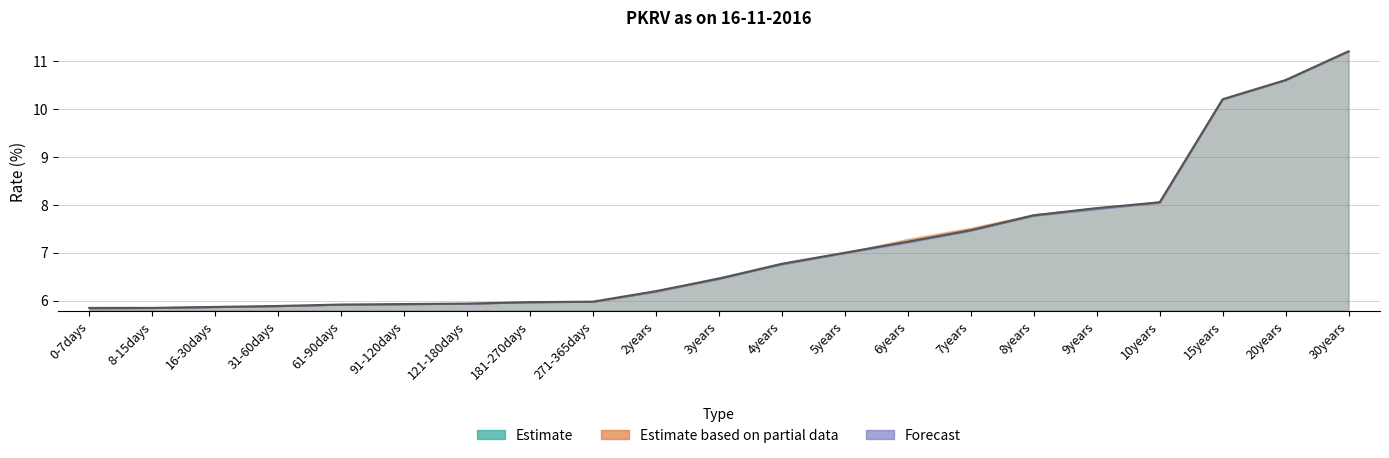

Approximately how many times larger is the value at 2years compared to 10years?

0.8